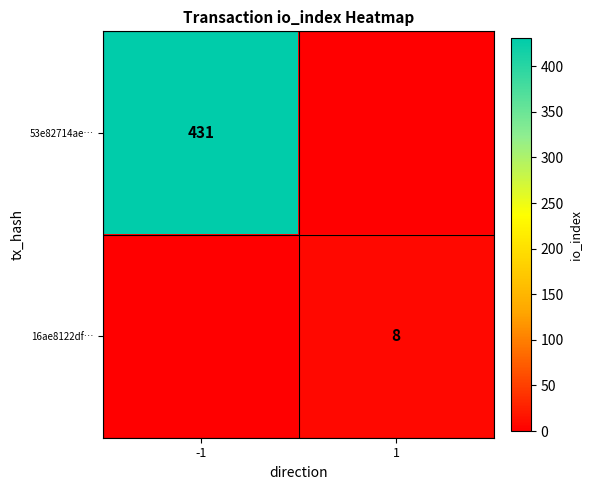

Is the value of 53e82714ae… at -1 greater than the value of 16ae8122df… at 1?

Yes